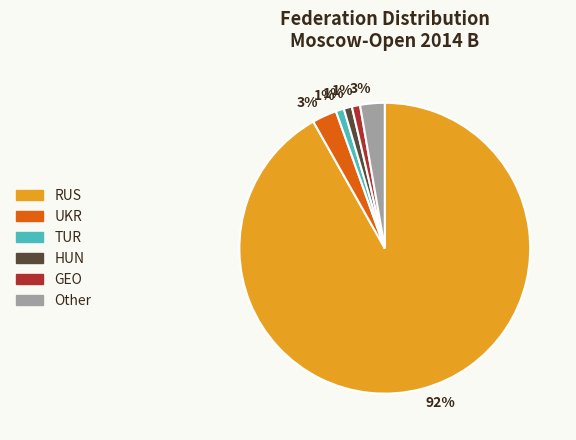

How many slices are in this pie chart?

6